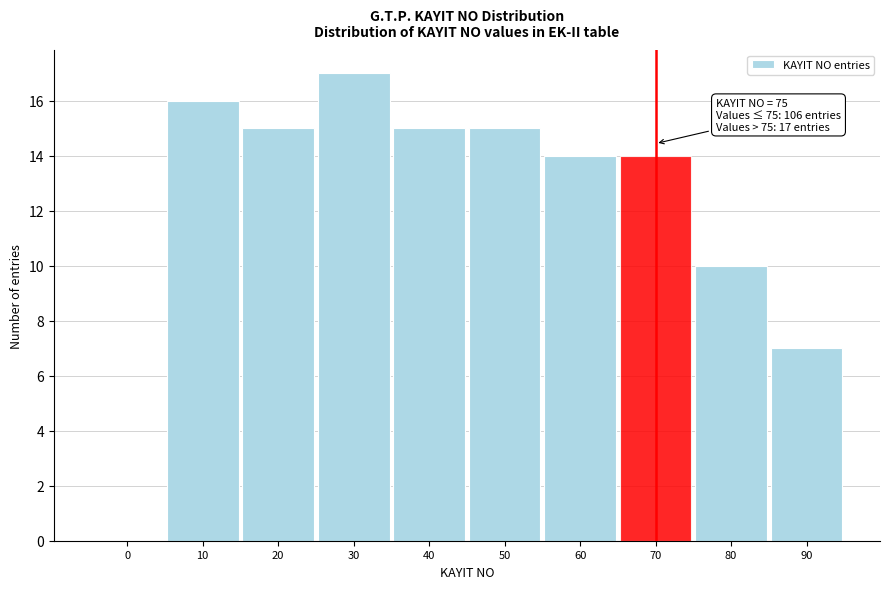

Reading left to right, extract all data points from this chart.

0=0	10=16	20=15	30=17	40=15	50=15	60=14	70=14	80=10	90=7